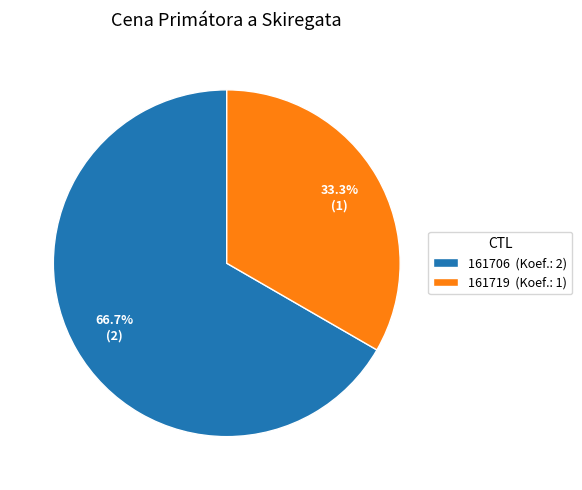

Which category has the biggest portion of the pie?

161706